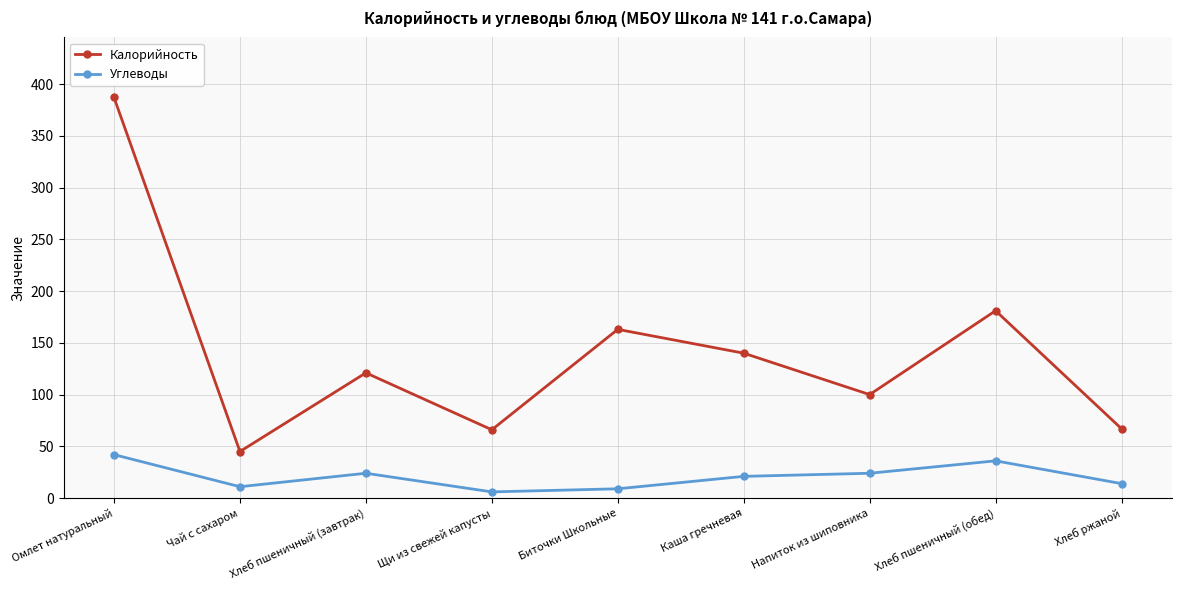

True or false: Калорийность has more than 2 points higher than both neighbors.

True